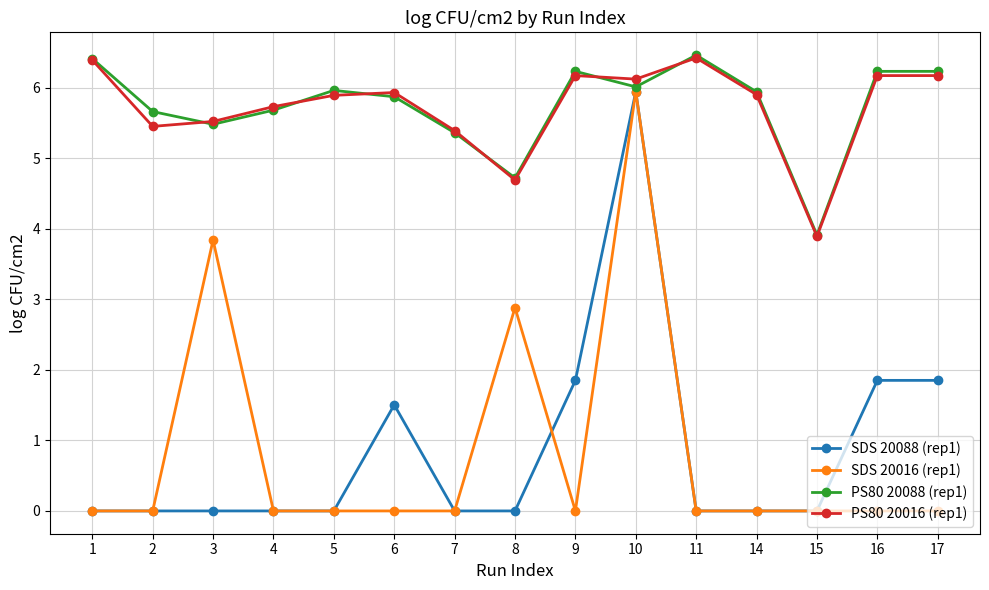

Between 1 and 6, which series saw the biggest shift?

SDS 20088 (rep1)